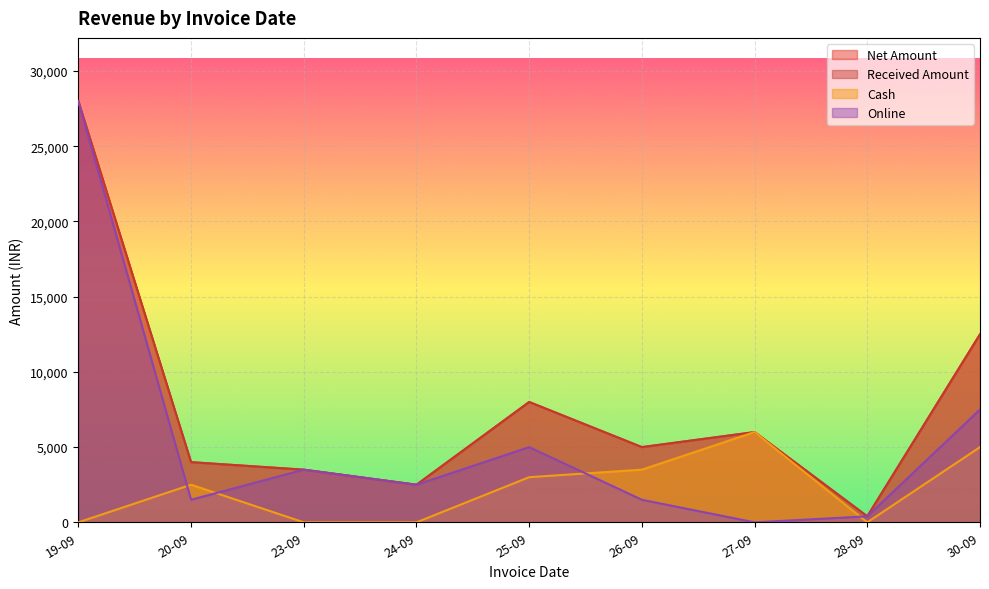

At which label does Received Amount reach its minimum?

28-09